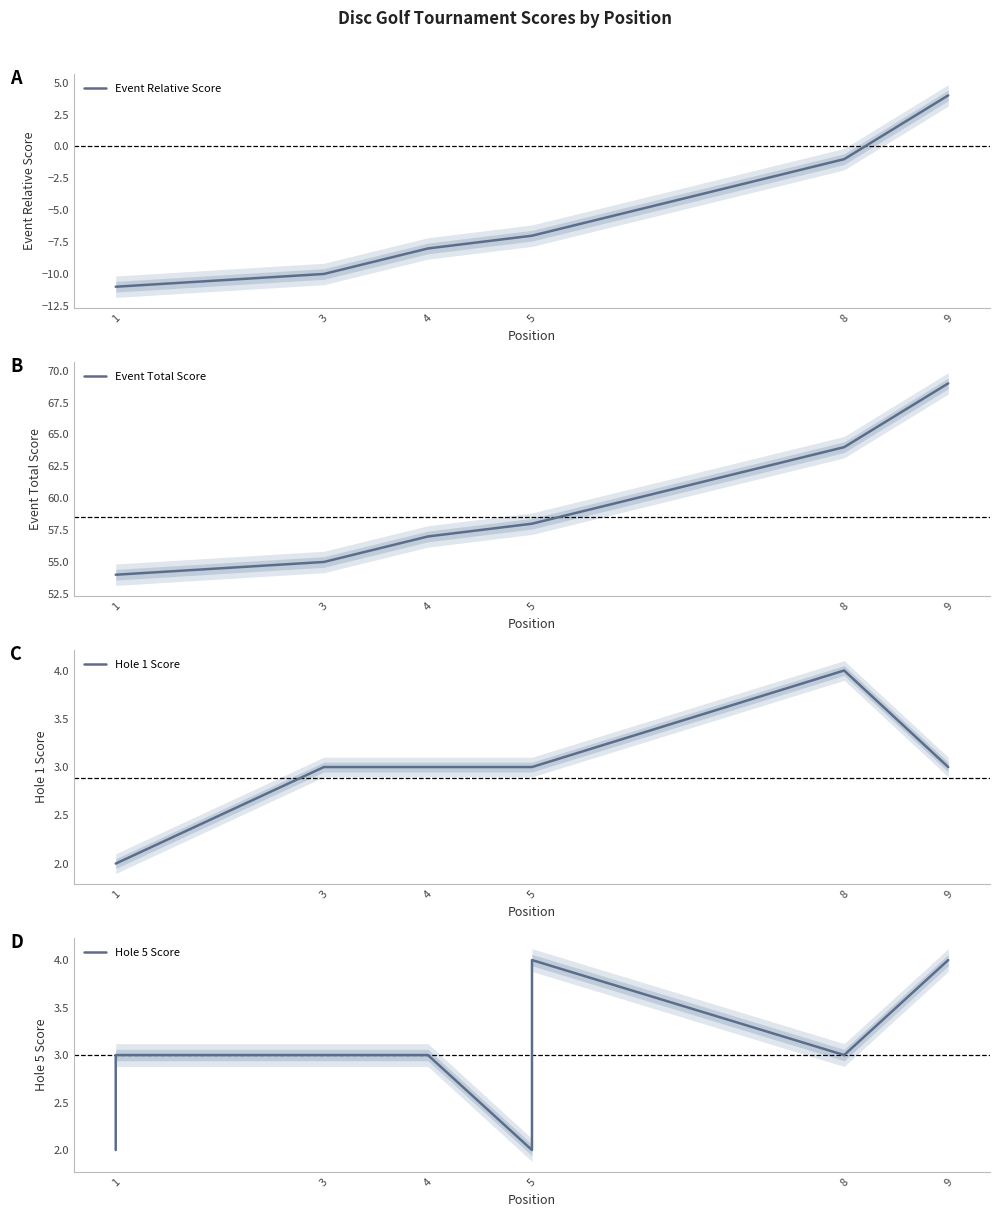

How many values in the Hole 1 Score series exceed 3?

1